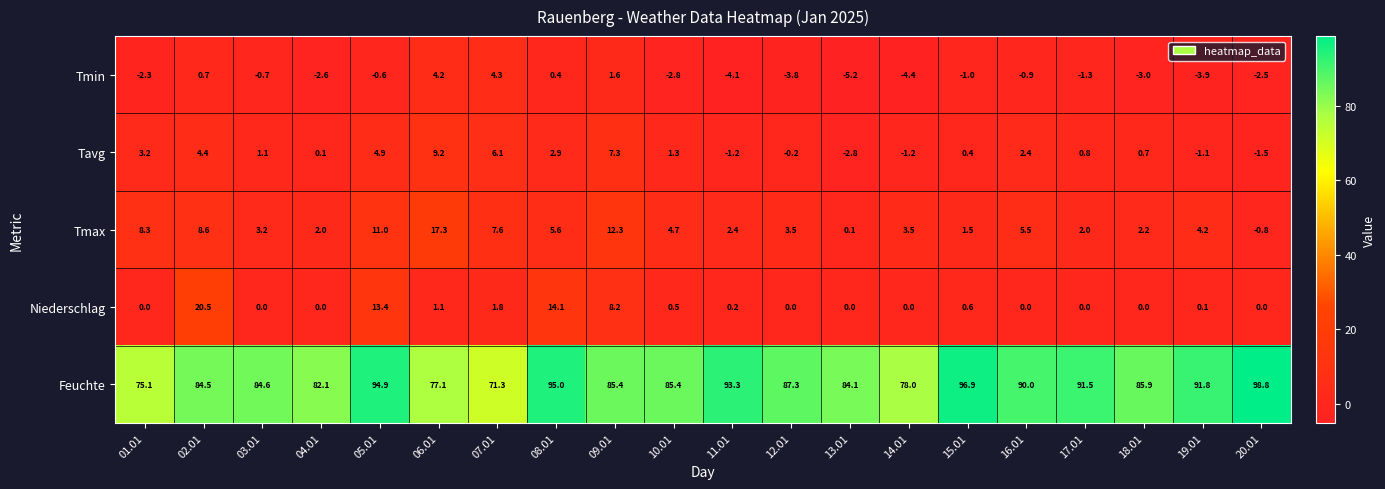

The value of Niederschlag at 06.01 is 1.1. True or false?

True